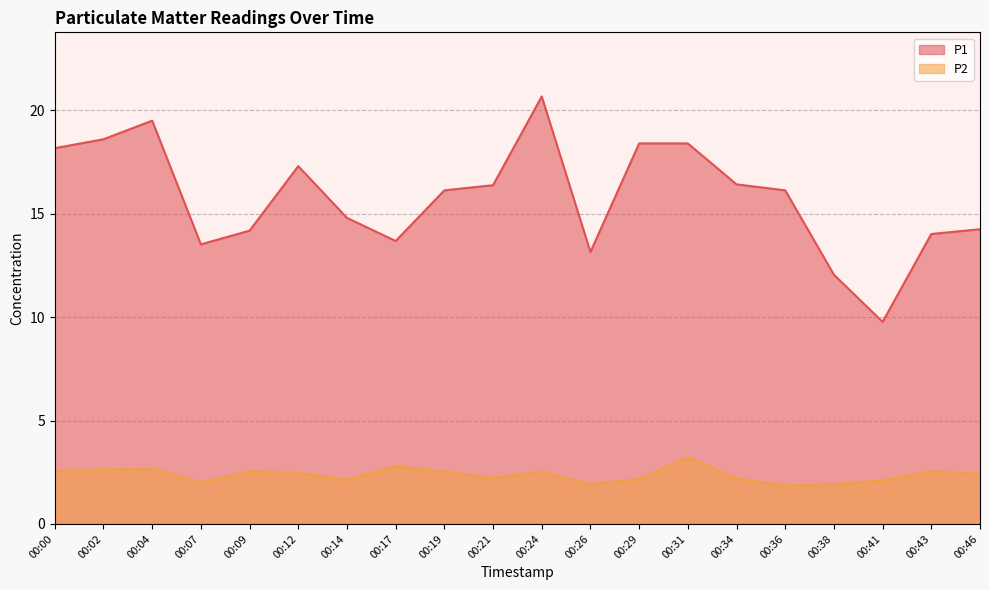

Does the chart display data point markers on the line(s)?

No